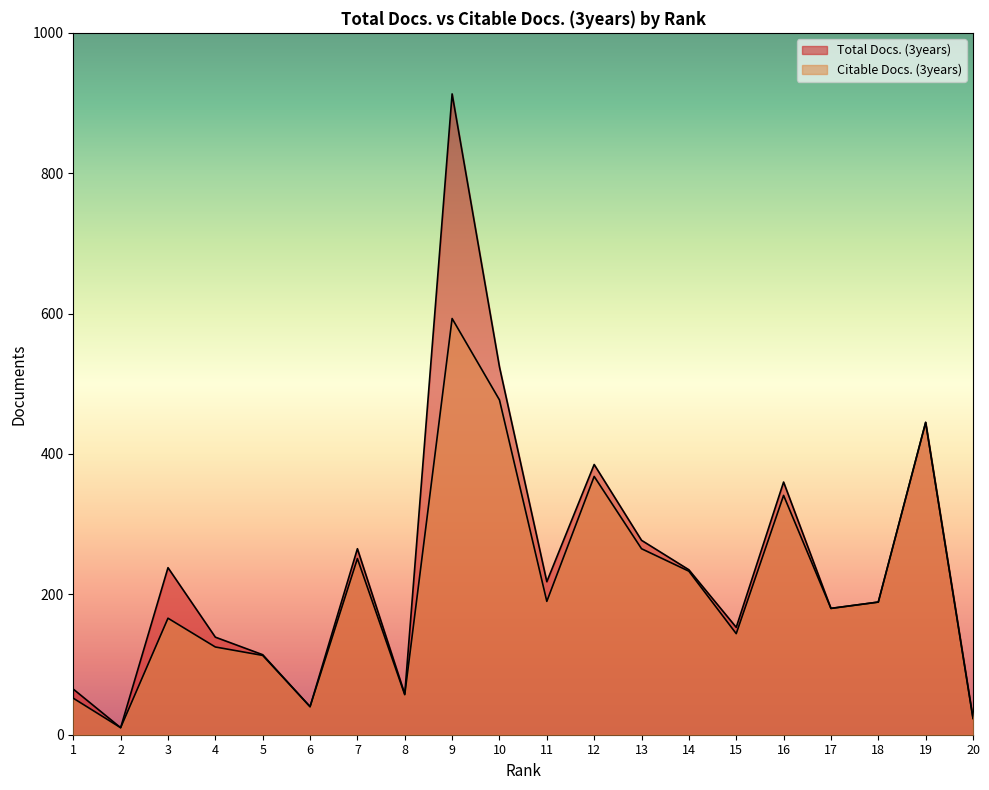

Which label corresponds to the smallest value in the chart?

2